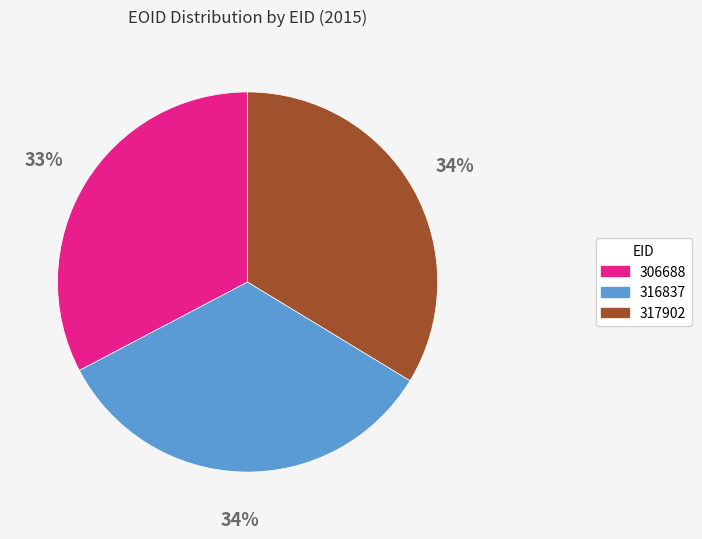

Does 317902 account for over 50% of the chart?

No